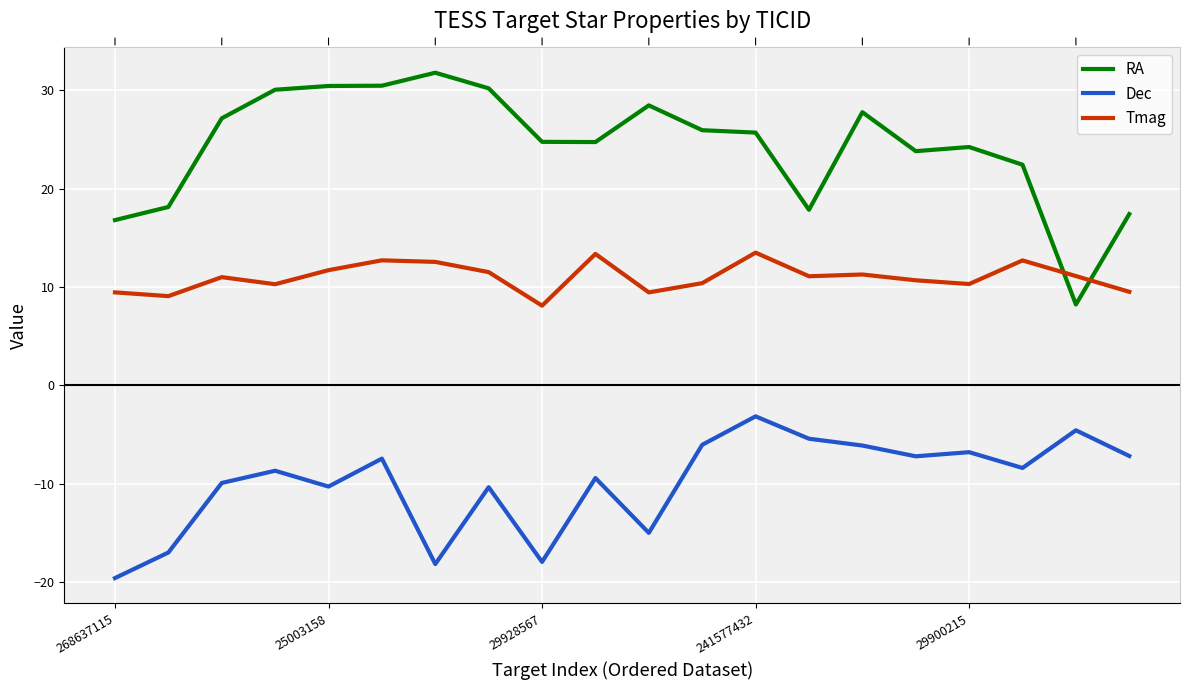

How many intersections are there between Tmag and RA?

2